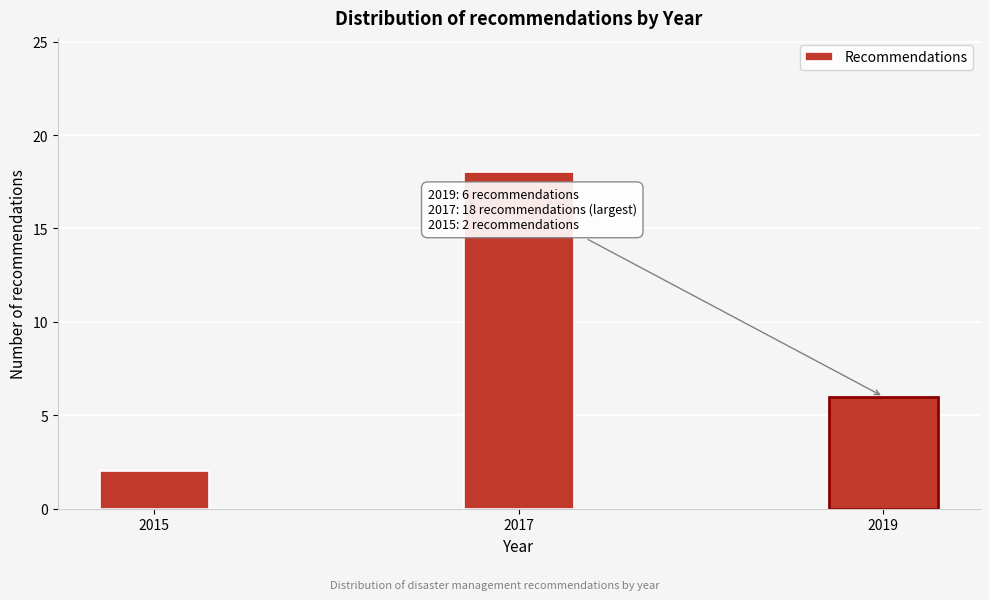

Reading left to right, transcribe all the data shown in this chart.

2015=2	2017=18	2019=6